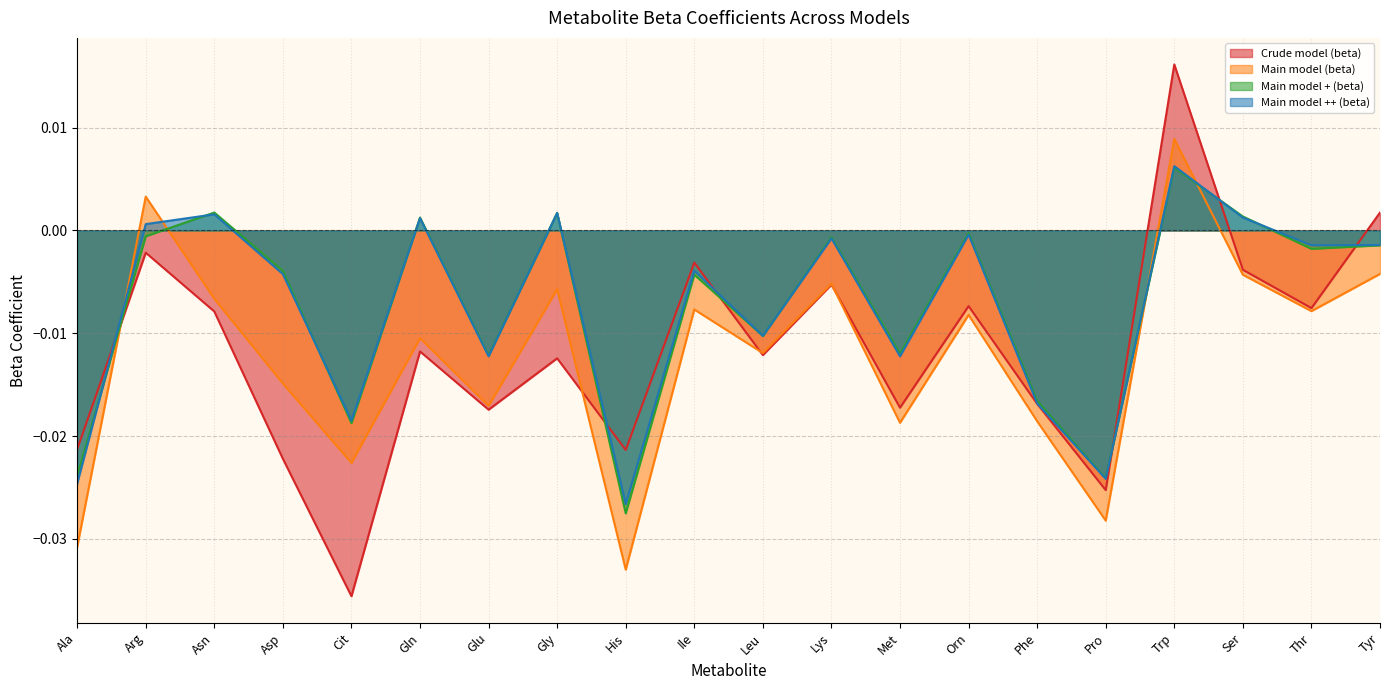

List the labels in order of Crude model (beta) value, largest first.

Trp, Tyr, Arg, Ile, Ser, Lys, Orn, Thr, Asn, Gln, Leu, Gly, Phe, Met, Glu, Ala, His, Asp, Pro, Cit